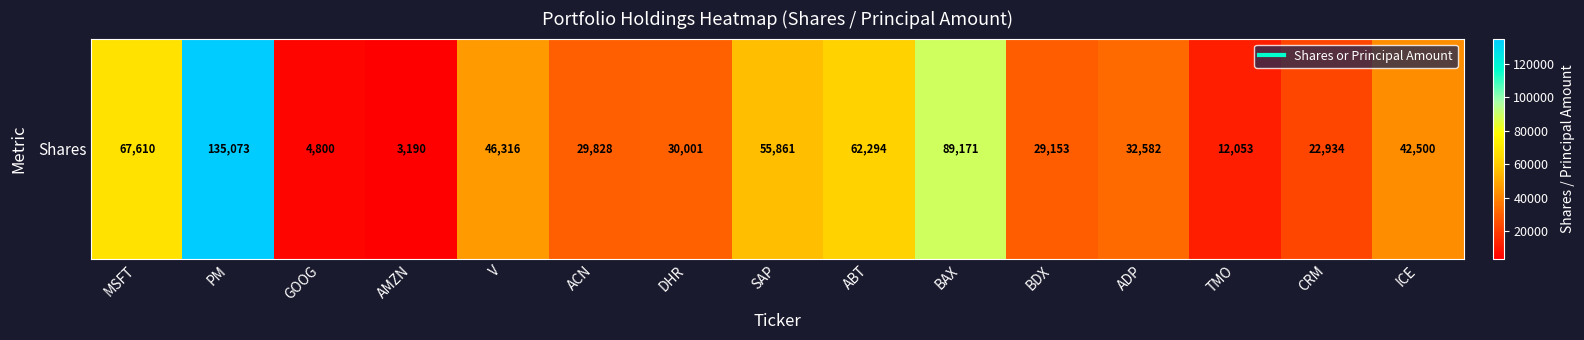

The chart shows a value of 18916 at ICE. True or false?

False